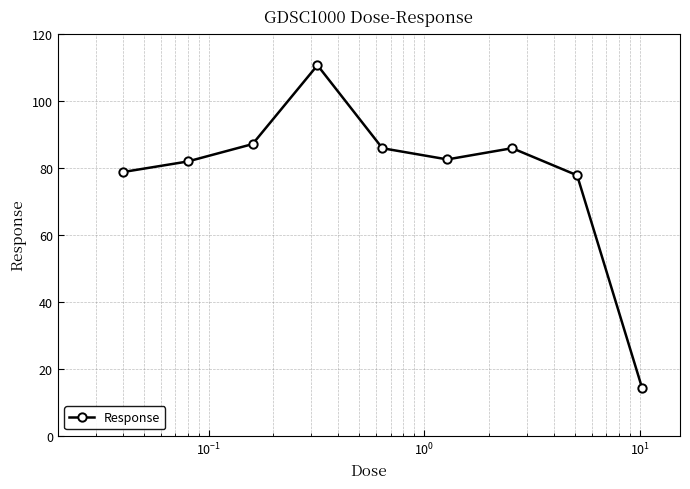

What is the sum of all values?

704.1